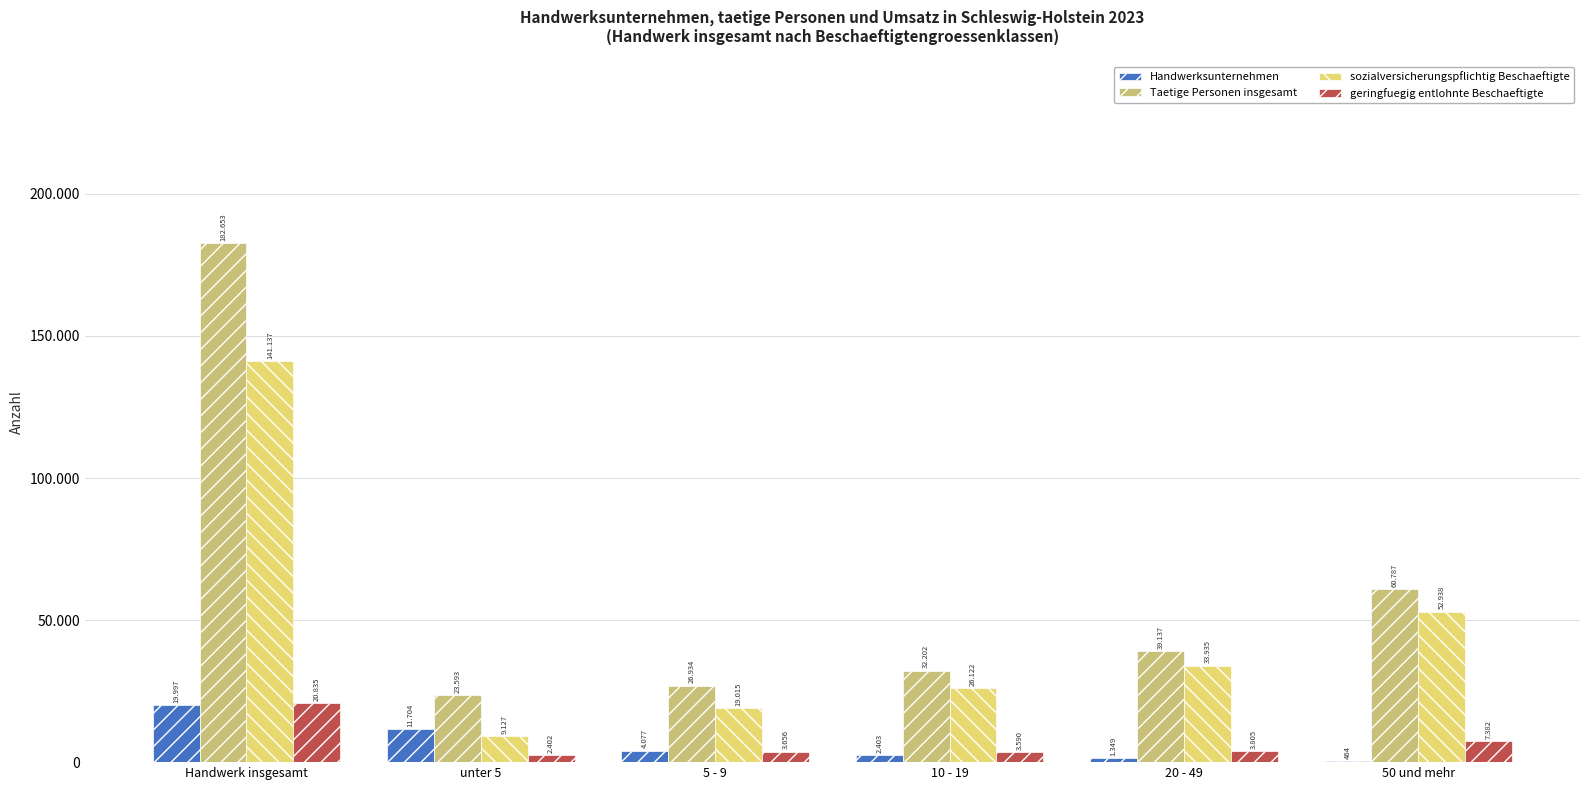

What is the greatest value displayed?

182653